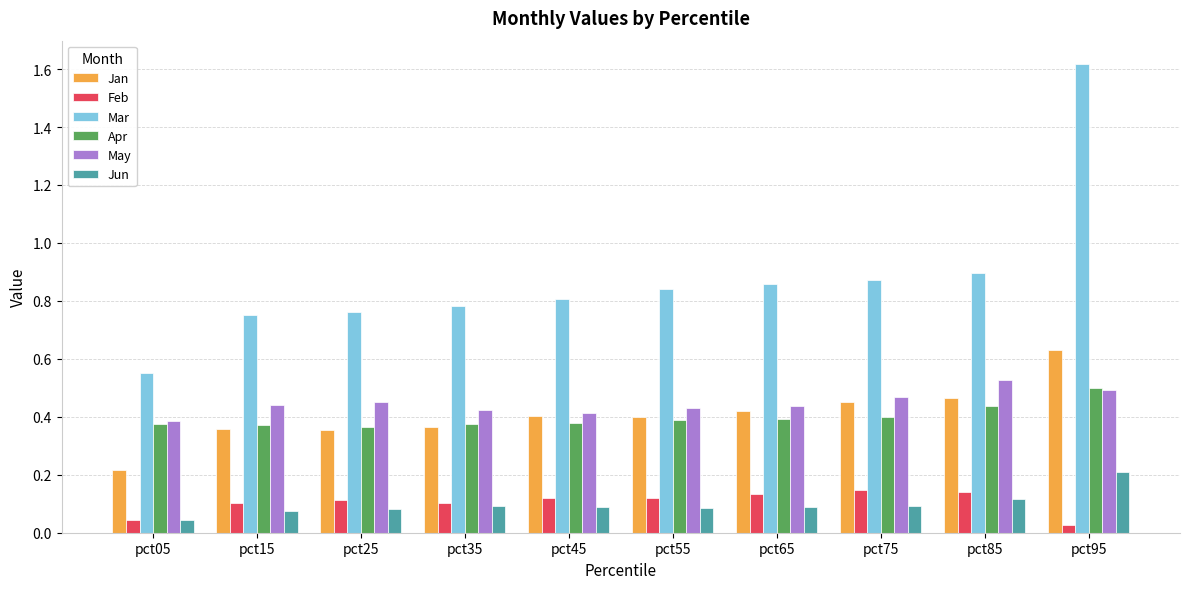

The Mar series shows 0.8 at pct15. True or false?

True